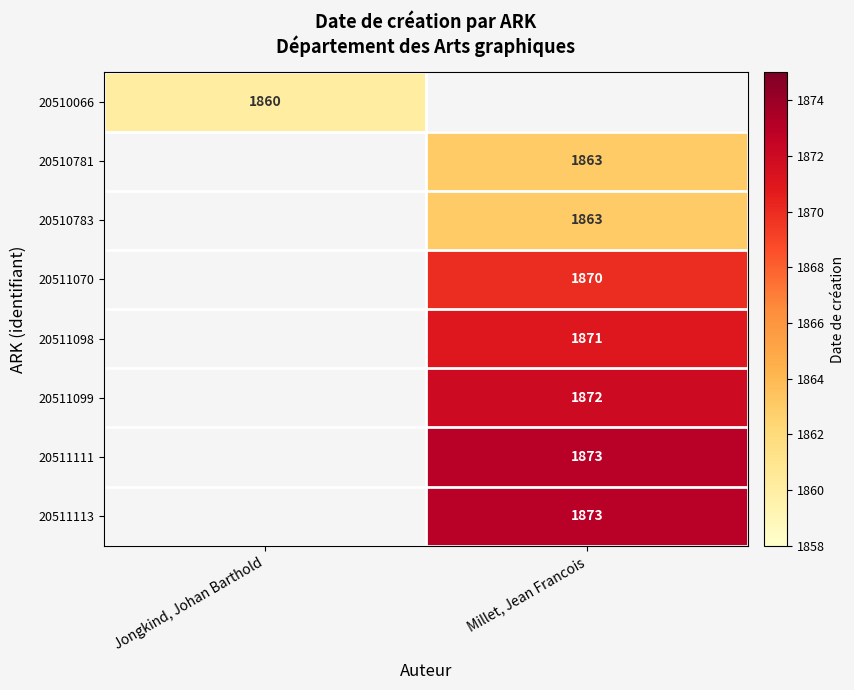

True or false: 20510066 has a value of 3196 at Jongkind, Johan Barthold.

False